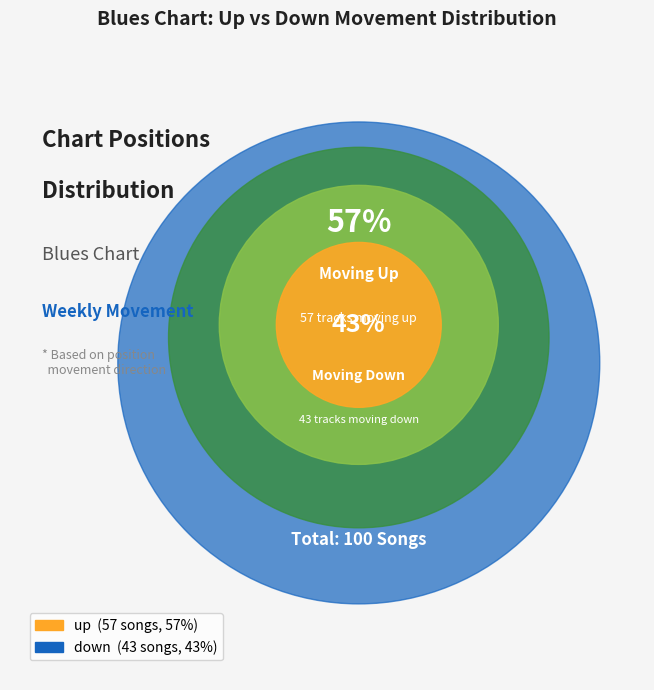

What is the largest slice in the pie chart?

up